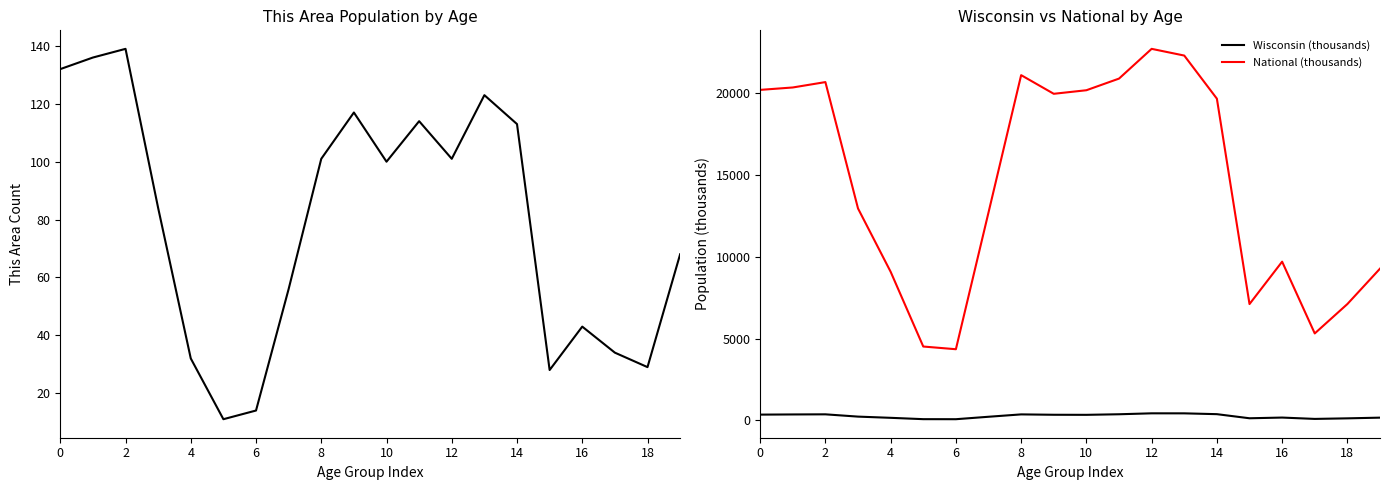

What is the maximum value shown in the chart?

22708.6